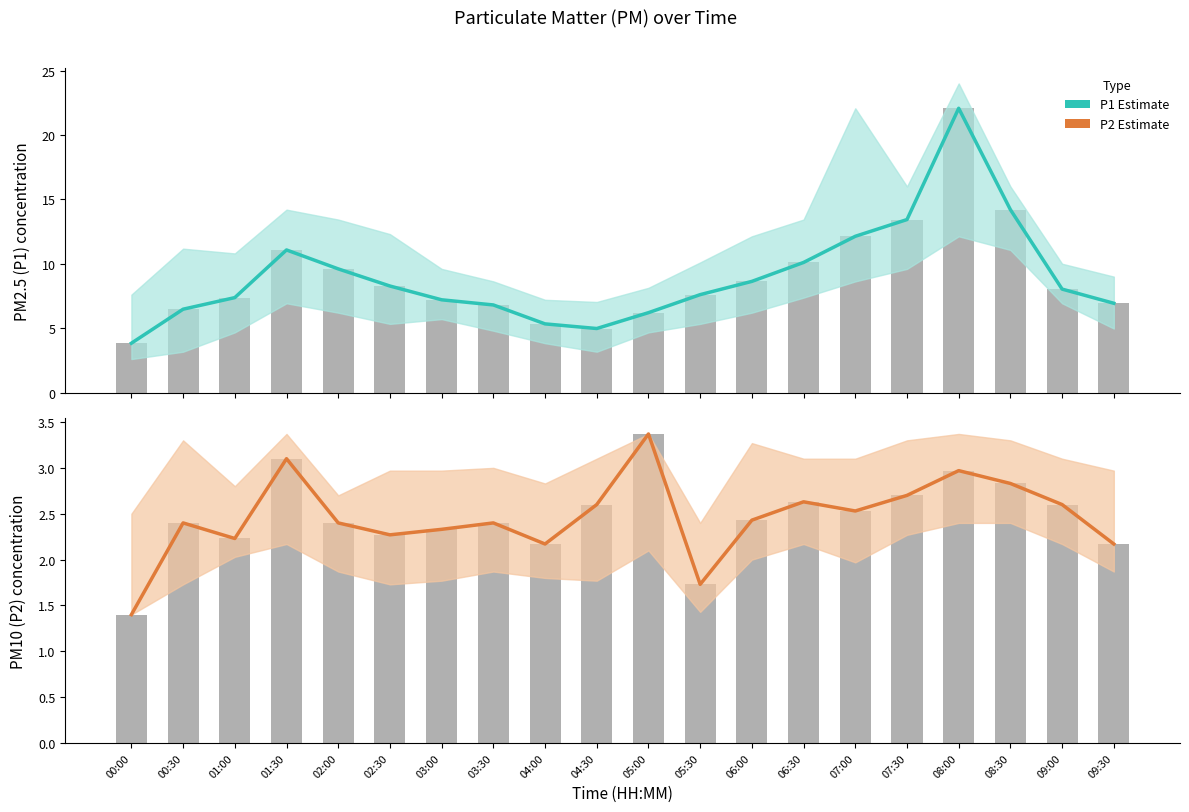

What position from the left is 04:30?

10